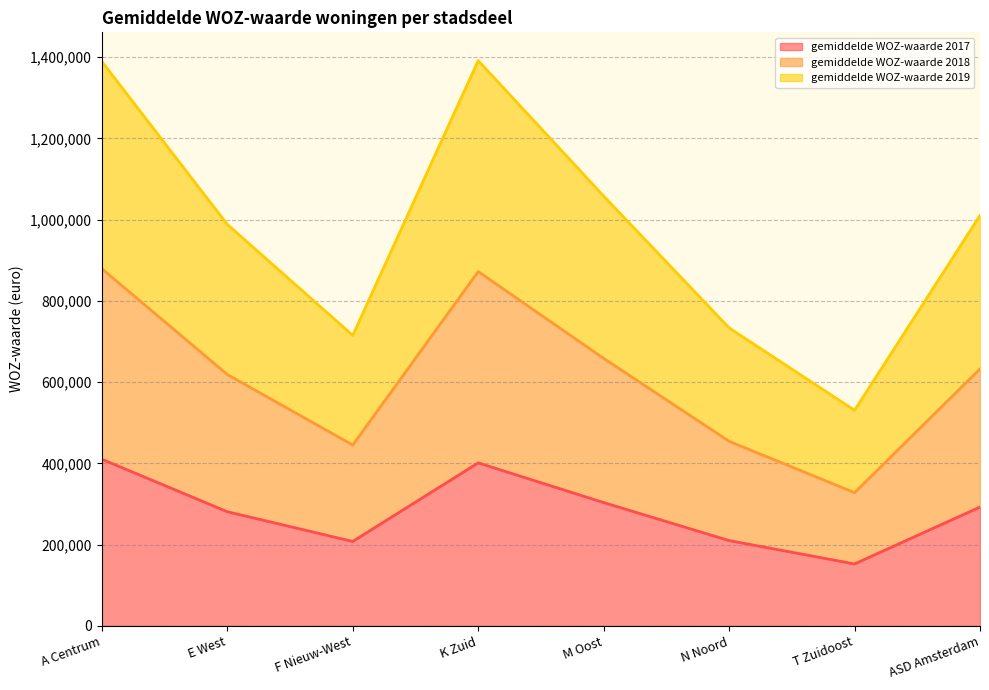

What is the difference between the maximum and minimum values in the gemiddelde WOZ-waarde 2017 series?

257710